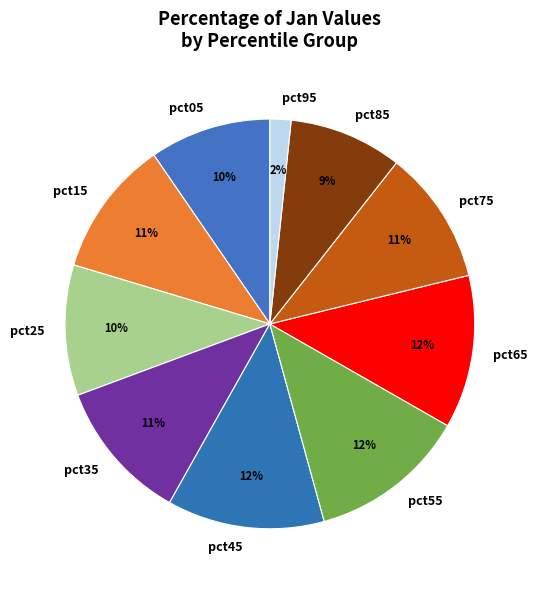

Which slice is the smallest?

pct95